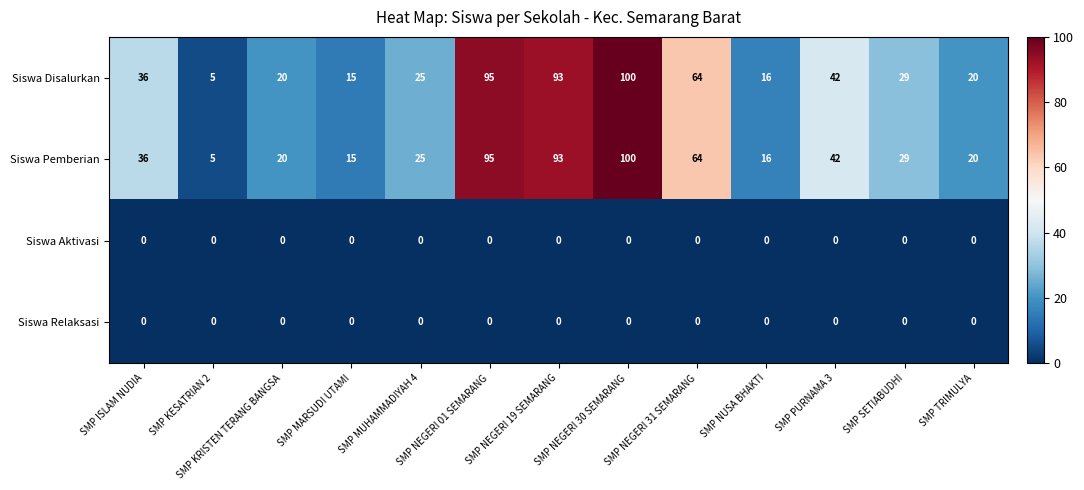

What is the spread (max minus min) of values at SMP ISLAM NUDIA?

36